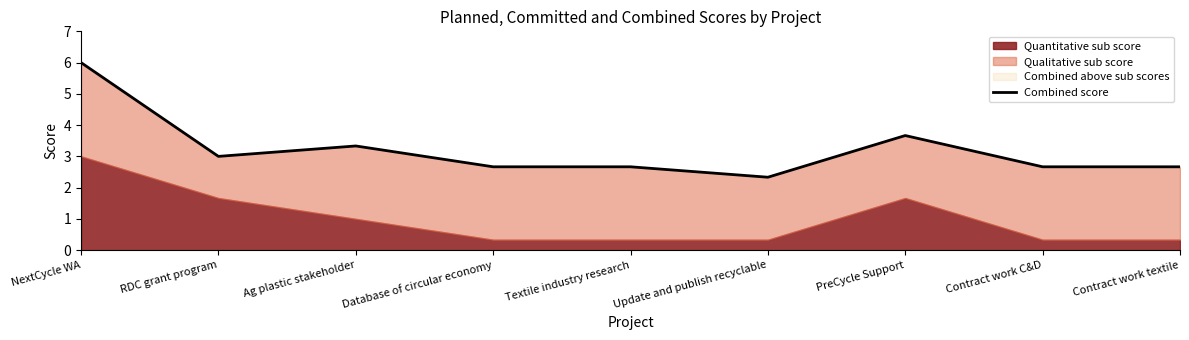

What is the difference between the second highest and minimum values?

1.3